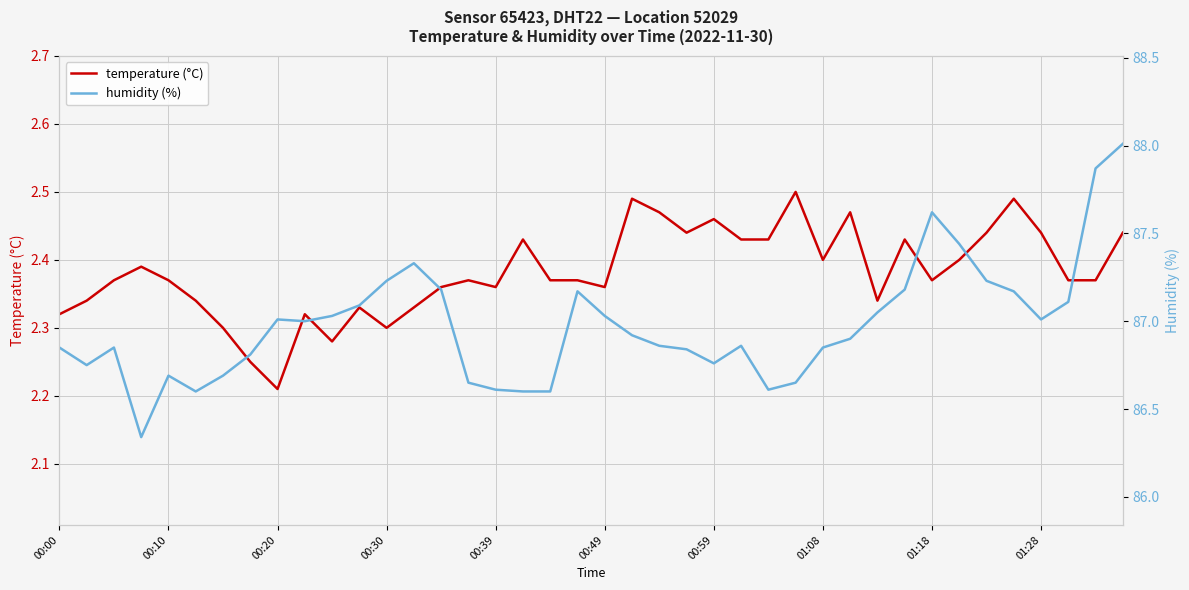

At which label is temperature (°C) closest to 2?

00:20